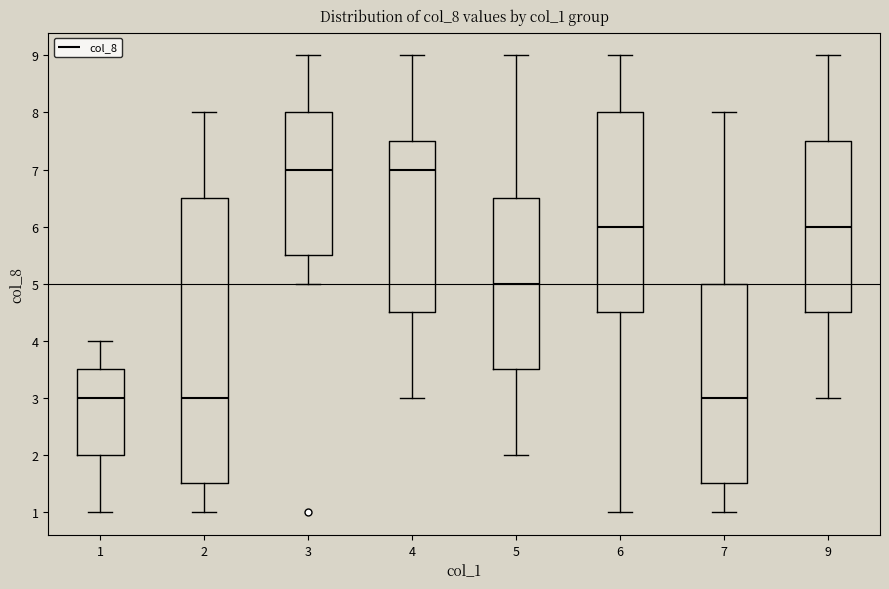

Which box is the tallest, from its lower edge to its upper edge?

2